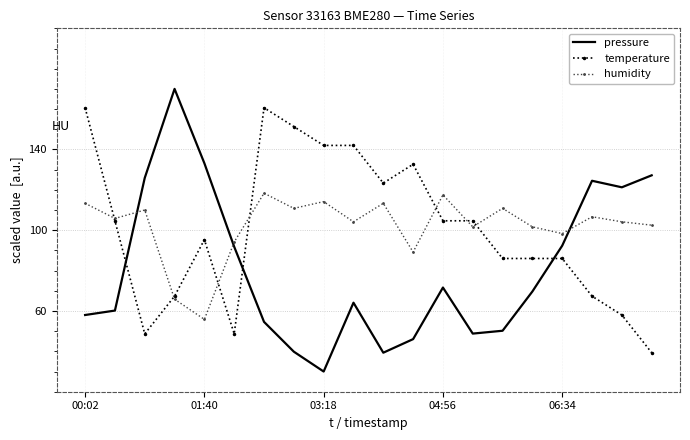

What is the maximum value shown in the chart?

170.0